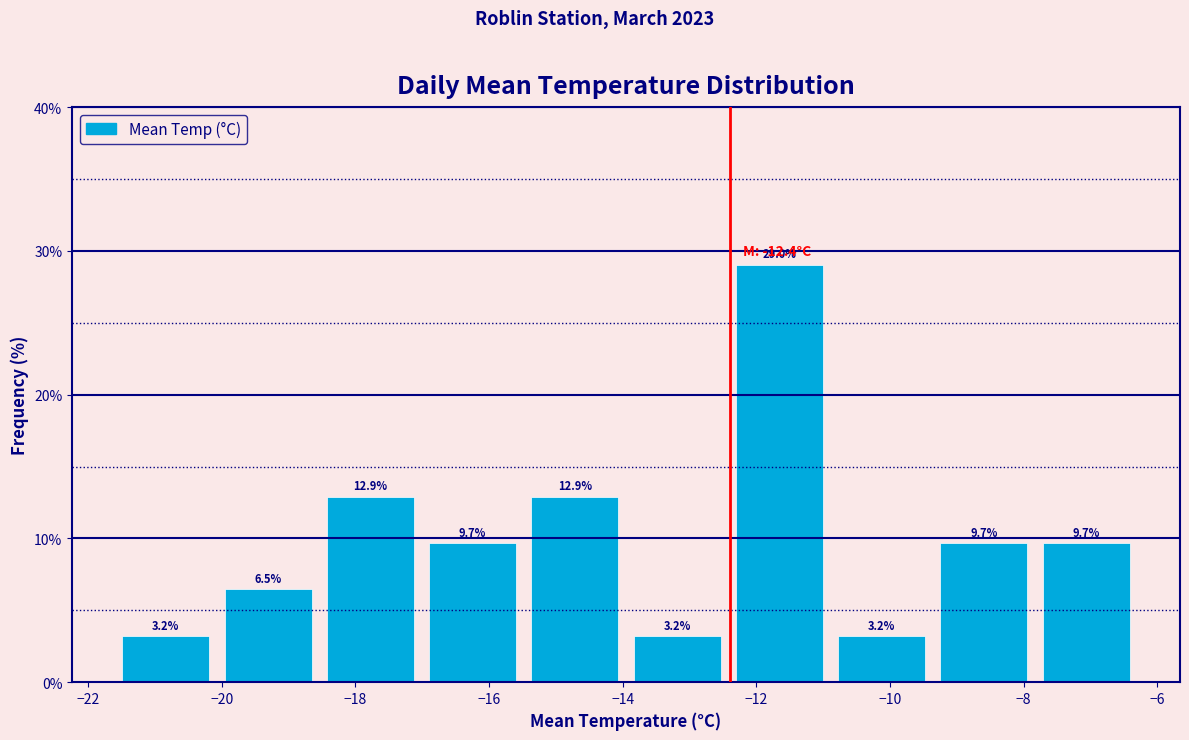

How tall is the bar that spans -20.0 to -18.6 on the x-axis? The bar edges are not printed on the chart, so give them approximately, as read against the axis.

6.5